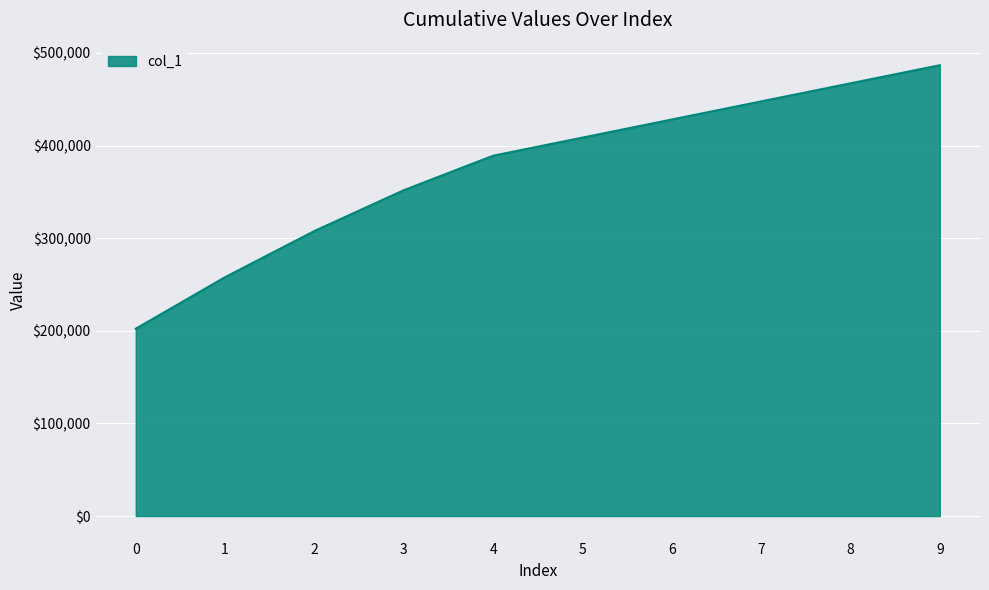

How many lines are shown in the chart?

1